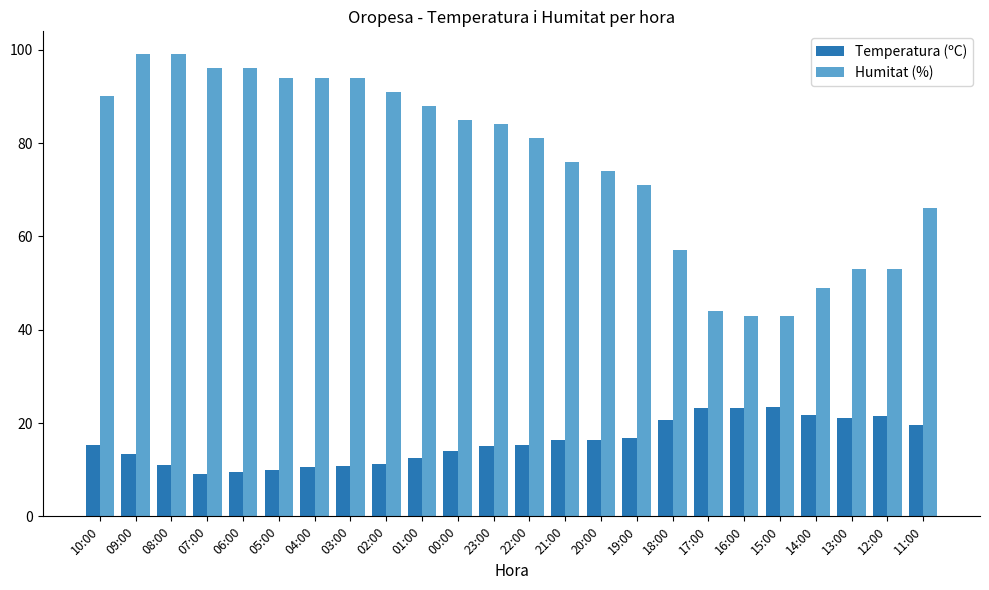

At which category is the sum across all series the highest?

09:00